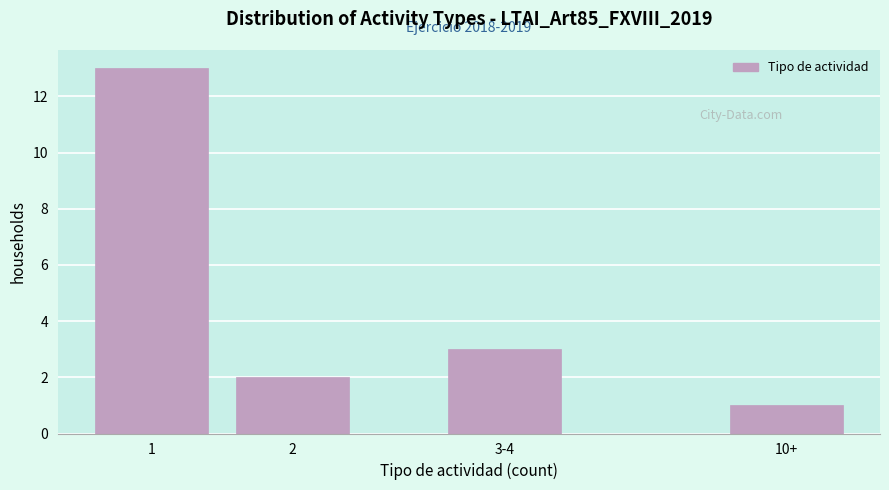

Reading left to right, extract all data points from this chart.

13	2	3	1